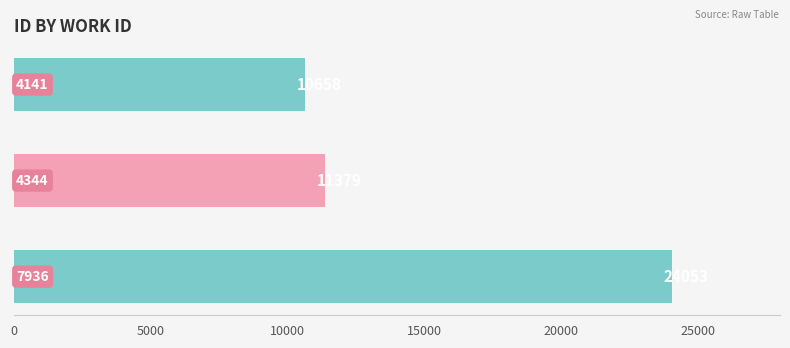

What is the average value?

15363